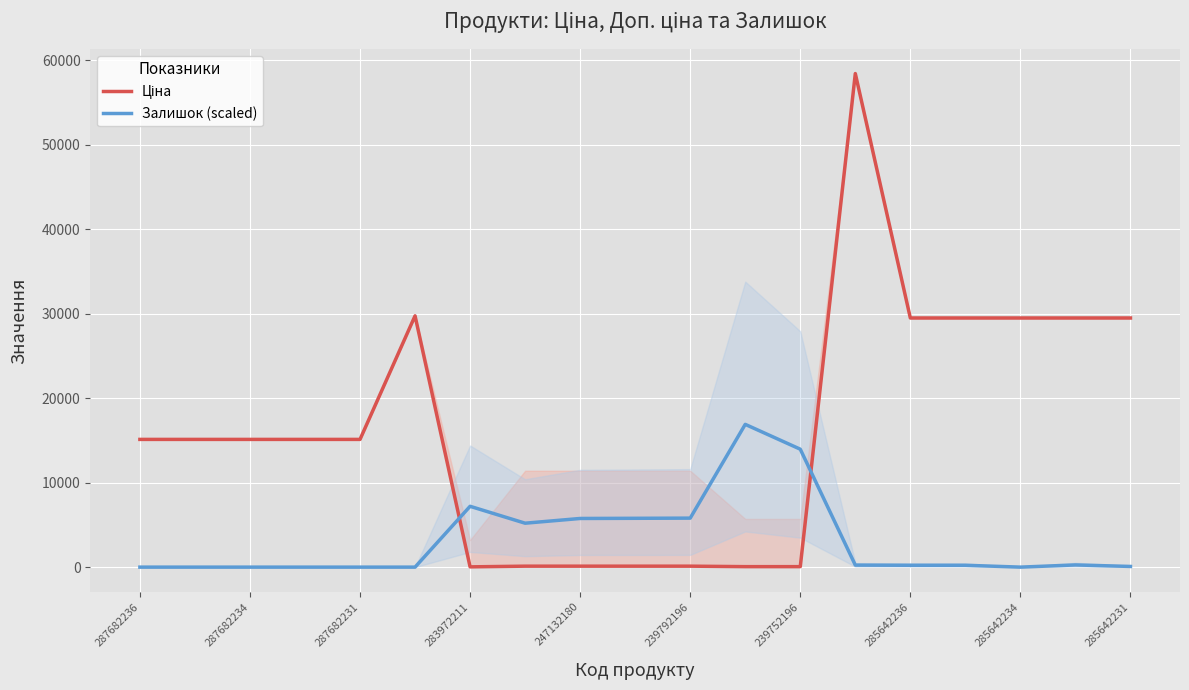

Does the chart display data point markers on the line(s)?

No